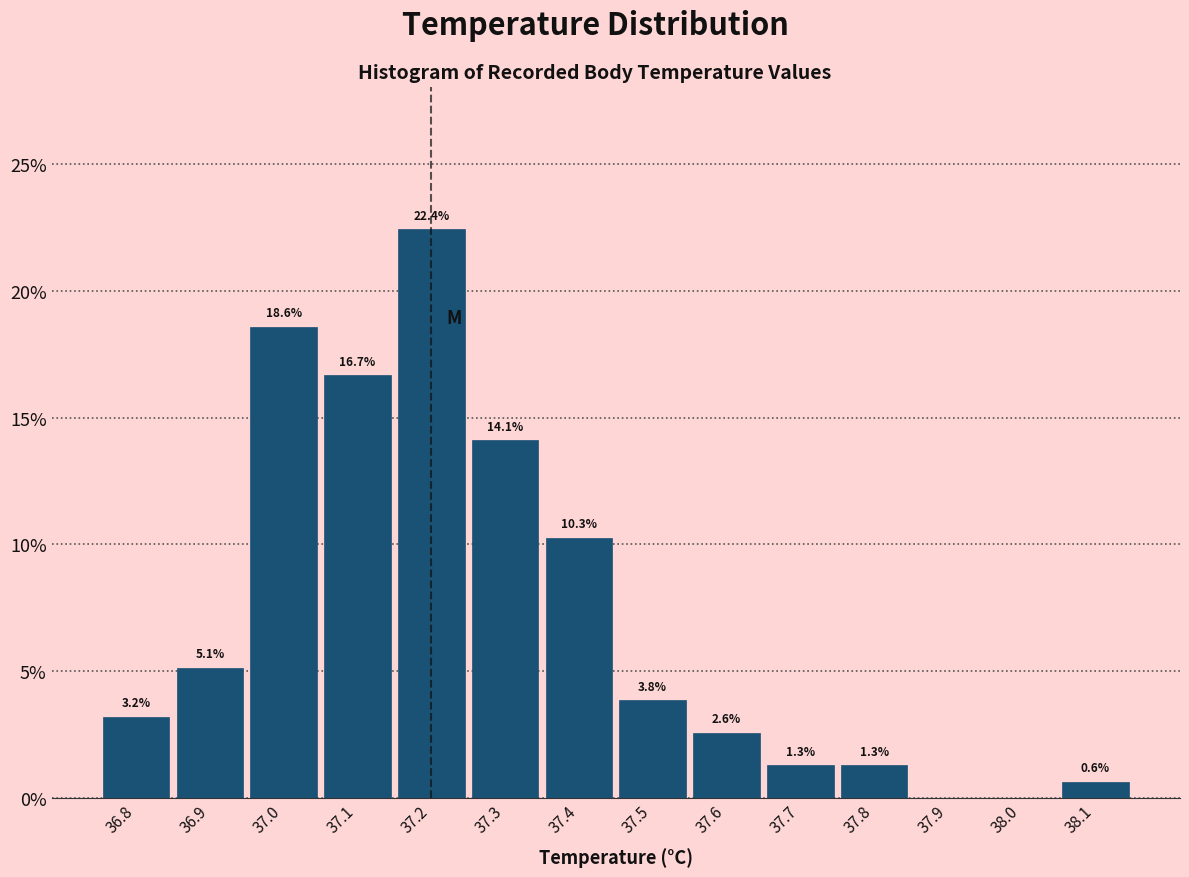

Which range on the x-axis has the tallest bar?

37.15 to 37.25